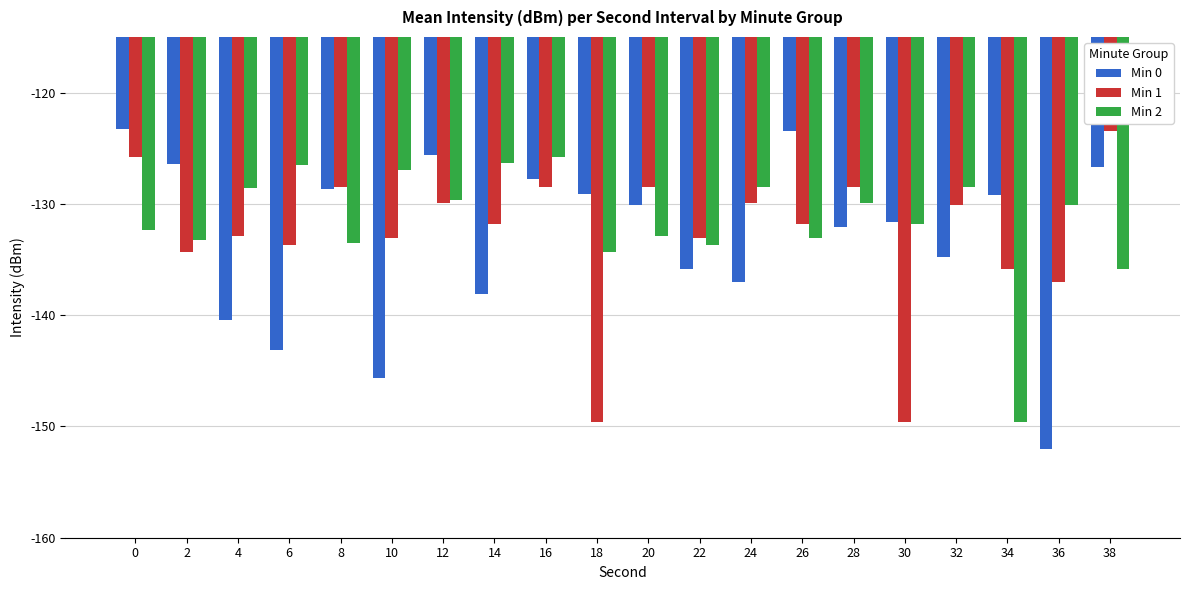

What is the difference between the highest and lowest values at 14?

11.9